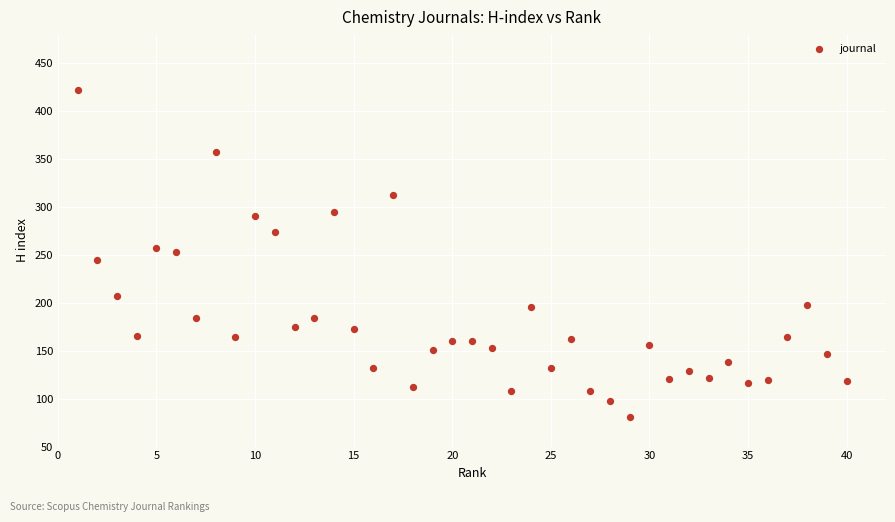

What is the range of X values (max minus min)?

39